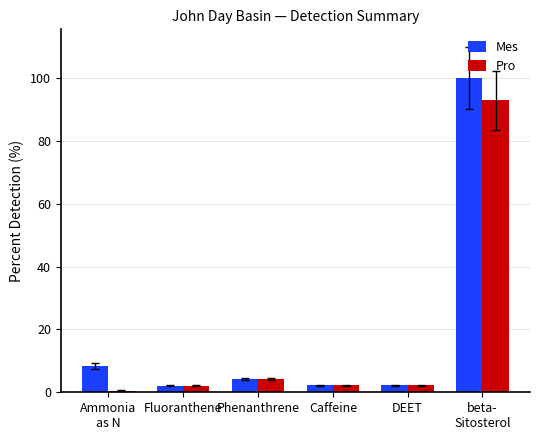

At which label does Pro reach its minimum?

Ammonia
as N